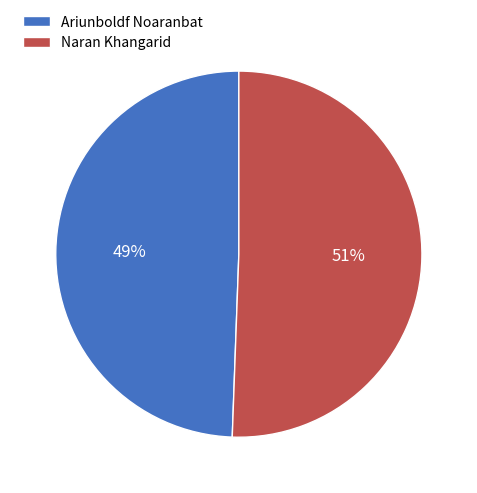

To the nearest percent, what percentage of the pie is Ariunboldf Noaranbat?

49%